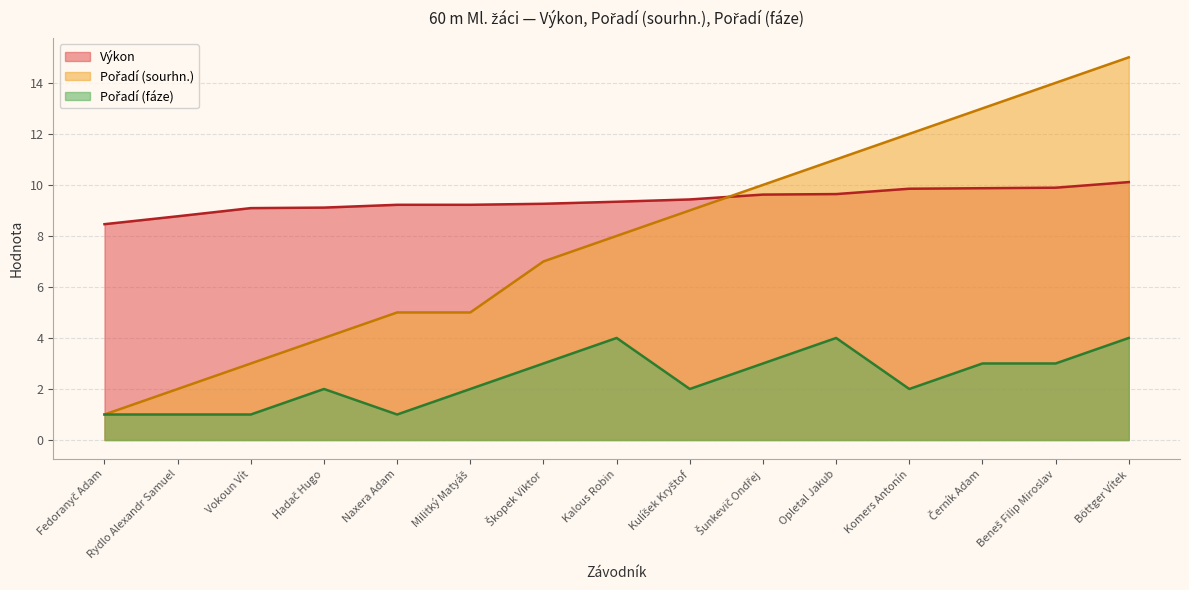

What are all the series names shown in the legend?

Výkon, Pořadí (sourhn.), Pořadí (fáze)